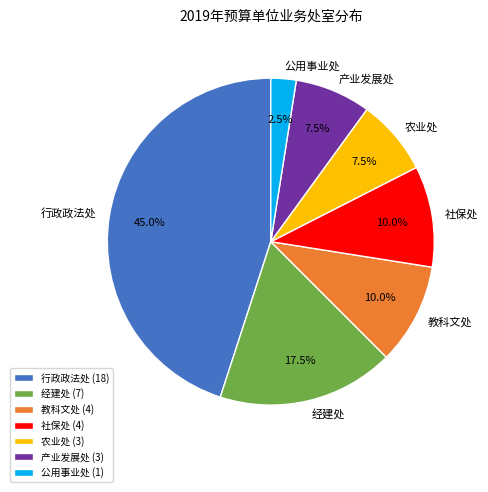

Combined, do 农业处 and 社保处 account for over 50%?

No